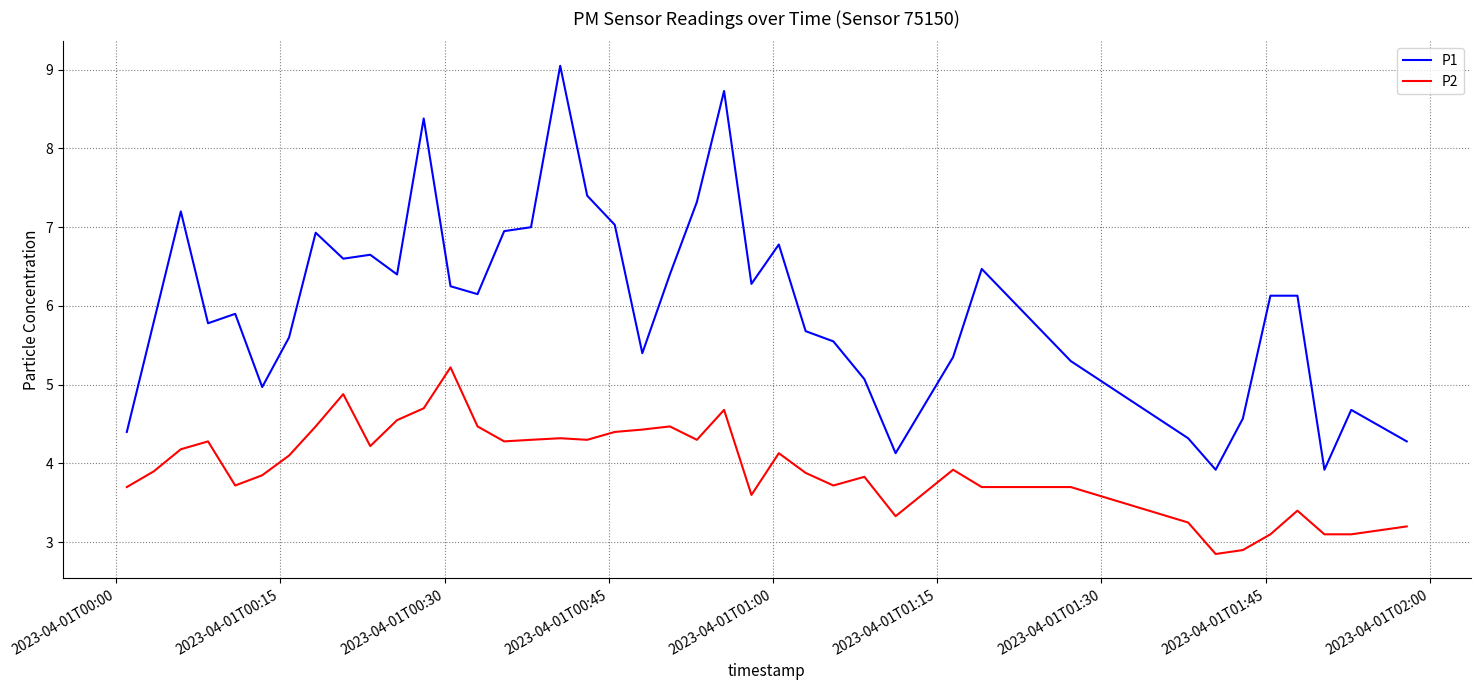

What is the minimum value shown in the chart?

2.9